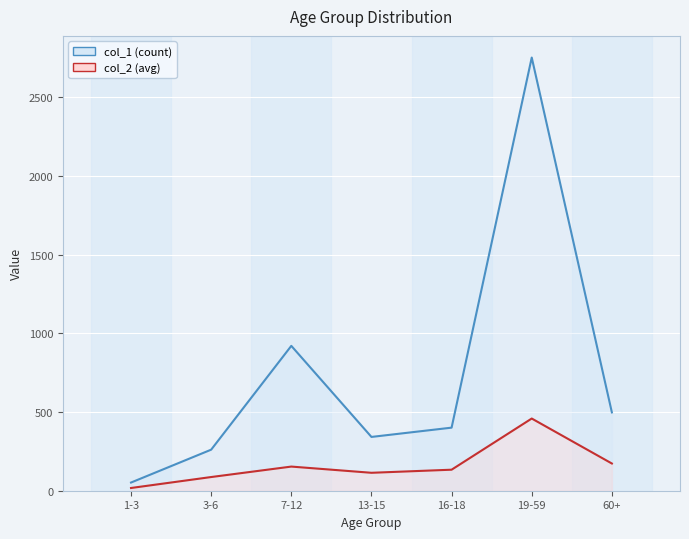

True or false: col_2 has more than 2 points higher than both neighbors.

False